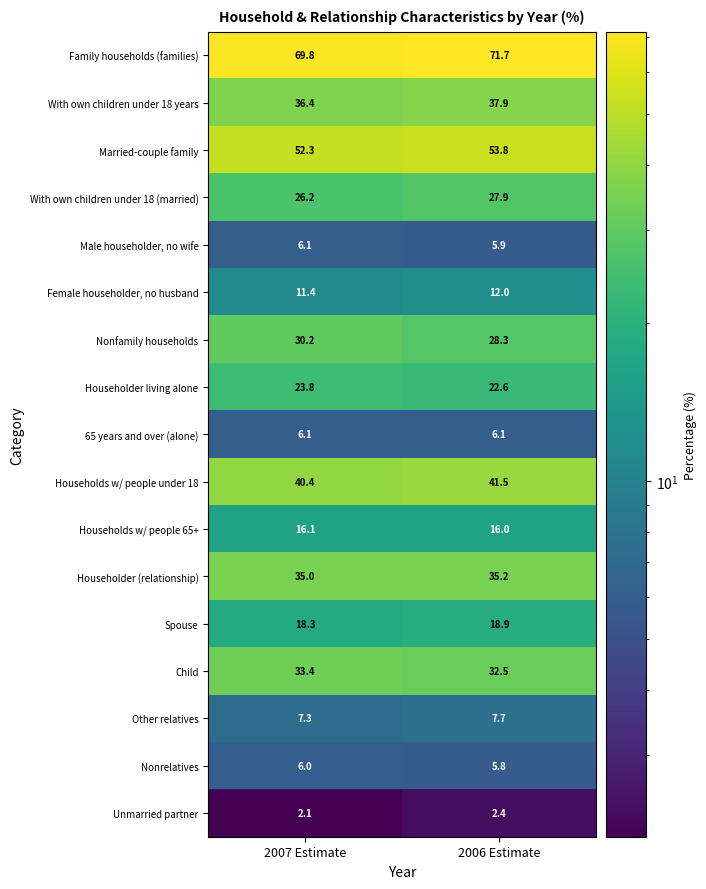

At which label is Unmarried partner closest to 2?

2007 Estimate